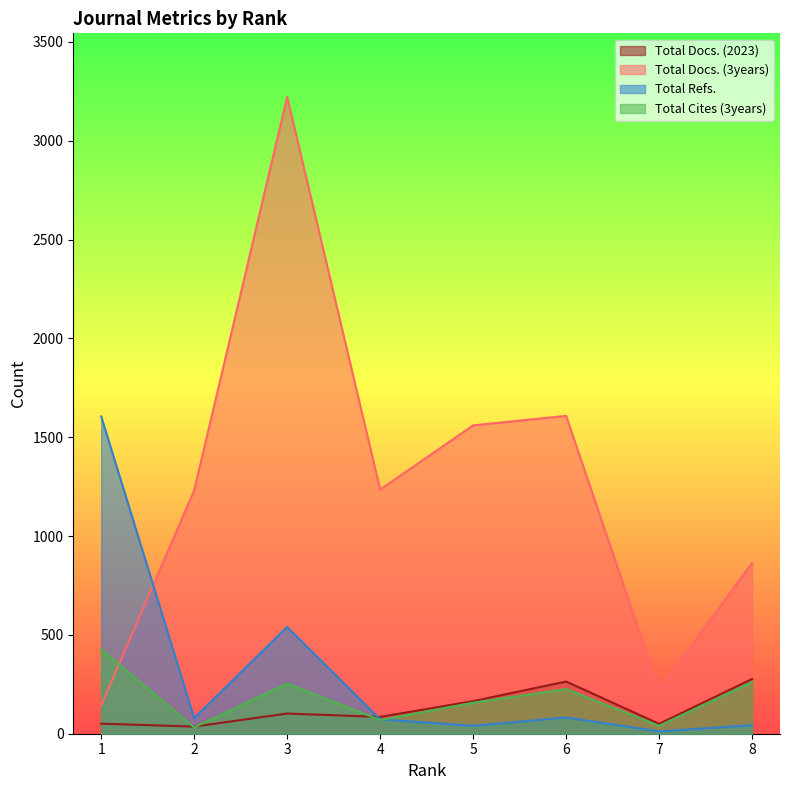

At which label is Total Docs. (3years) closest to 1682?

6